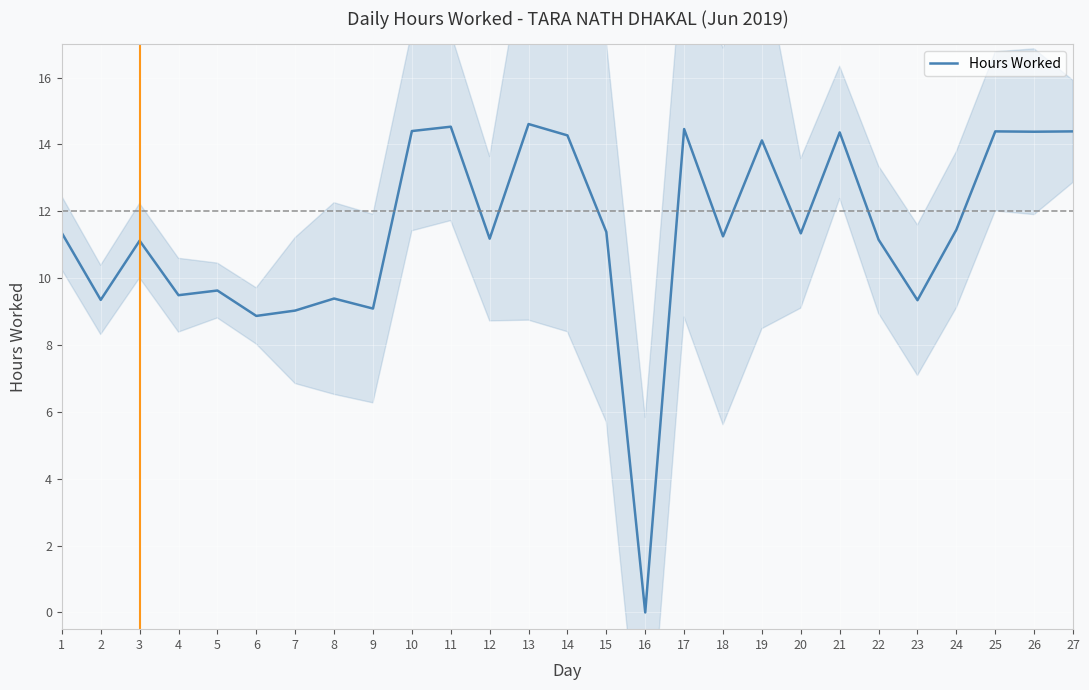

The value at 27 is 21.7. True or false?

False